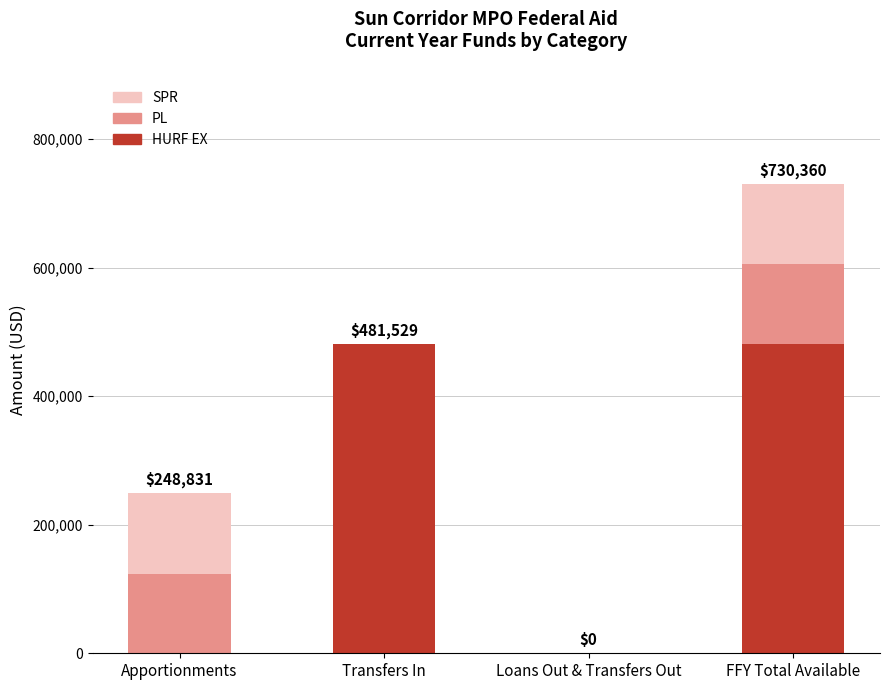

Count the number of categories in the chart.

4